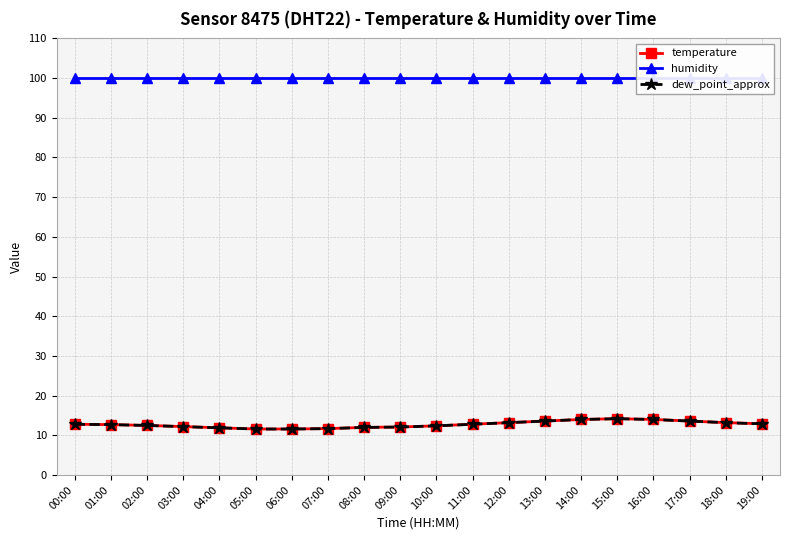

At which category does temperature reach its first local peak?

15:00